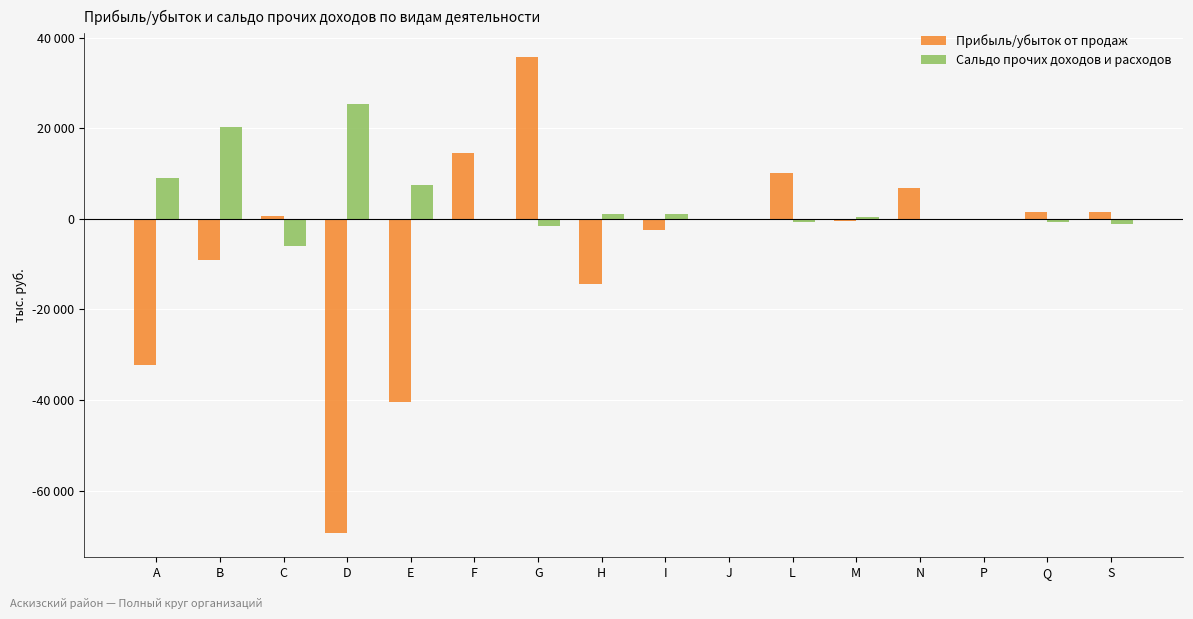

Are the bars grouped side by side (vs. stacked)?

Yes